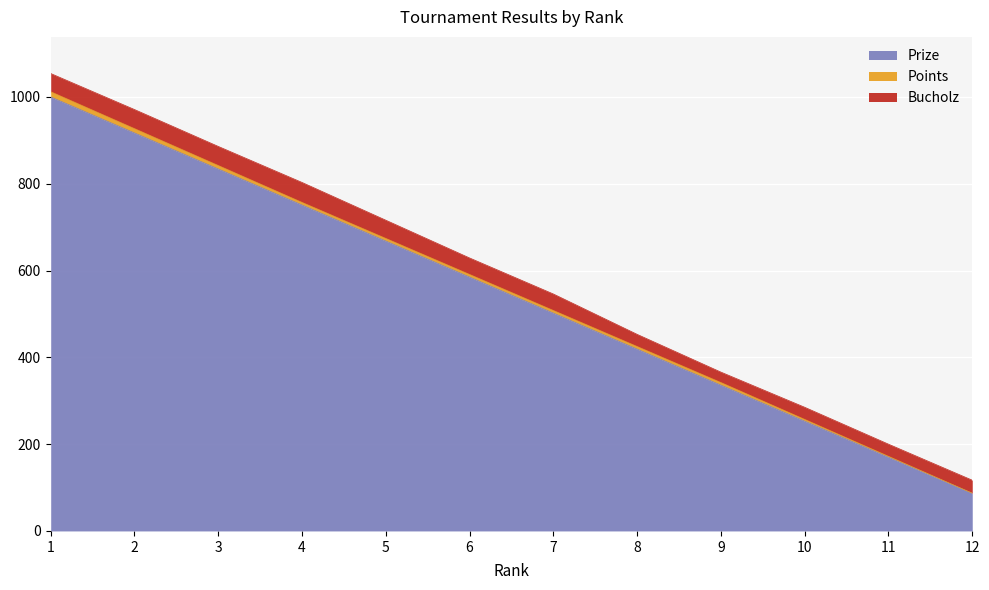

How many lines are shown in the chart?

3